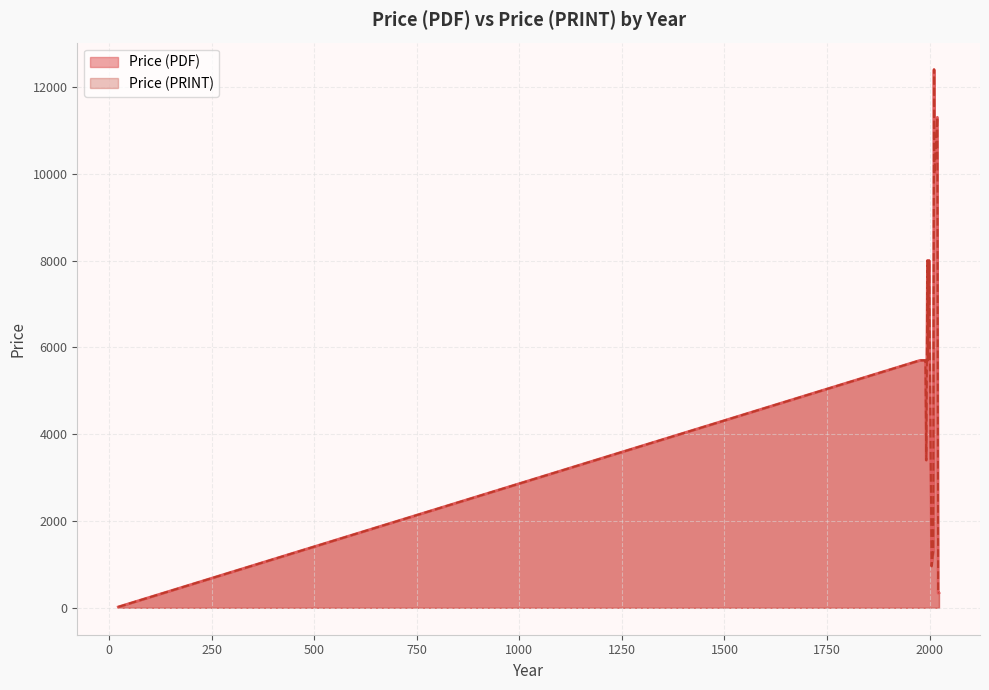

What is the sum of all Price (PDF) values?

85927